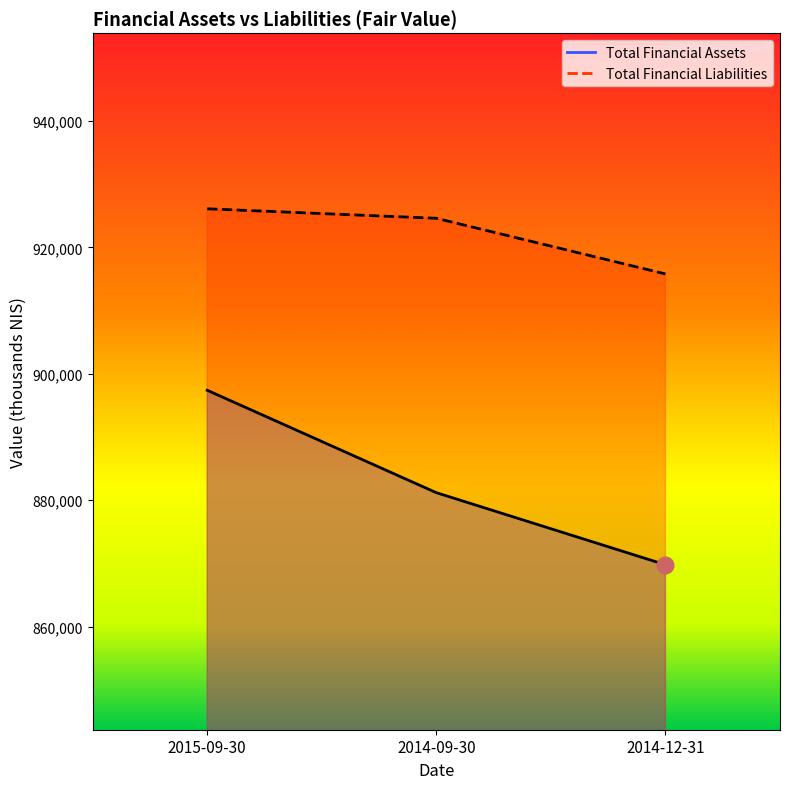

Which label corresponds to the largest value in the chart?

2015-09-30